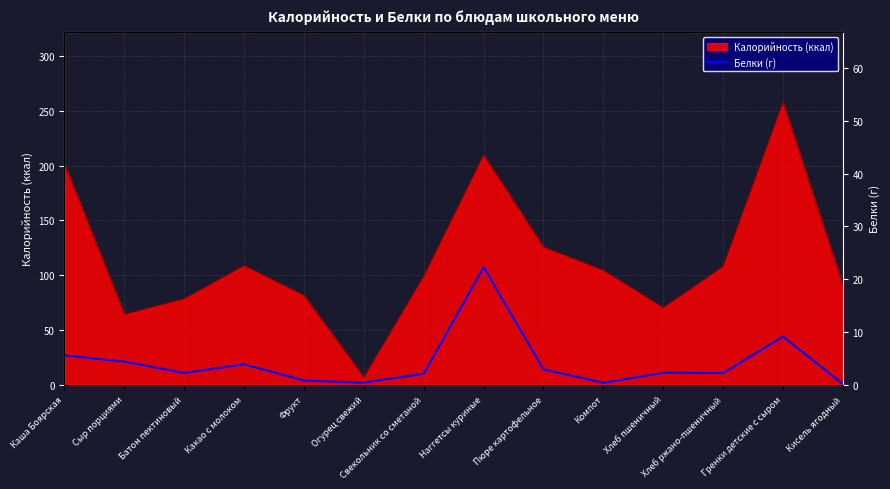

Where is Калорийность (ккал) nearest to the value 132?

Пюре картофельное